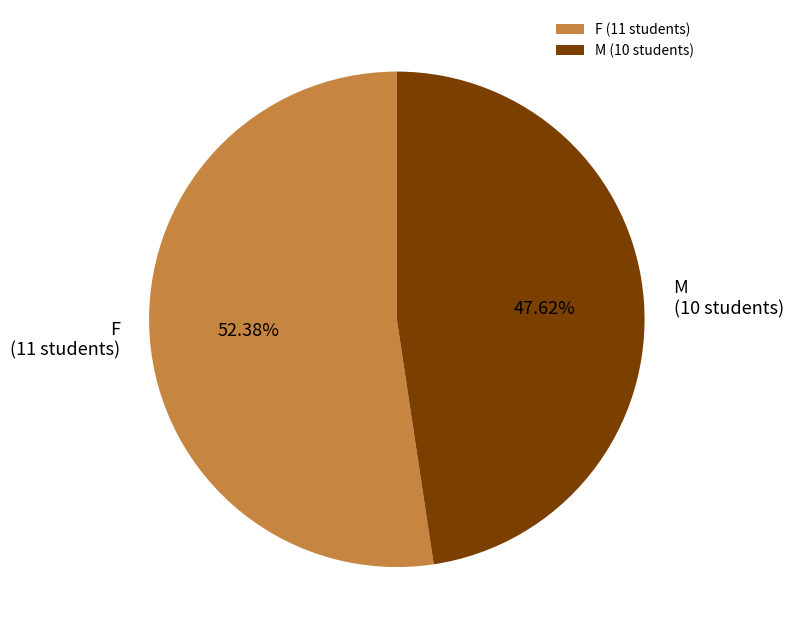

To the nearest percent, what percentage of the pie is M?

48%